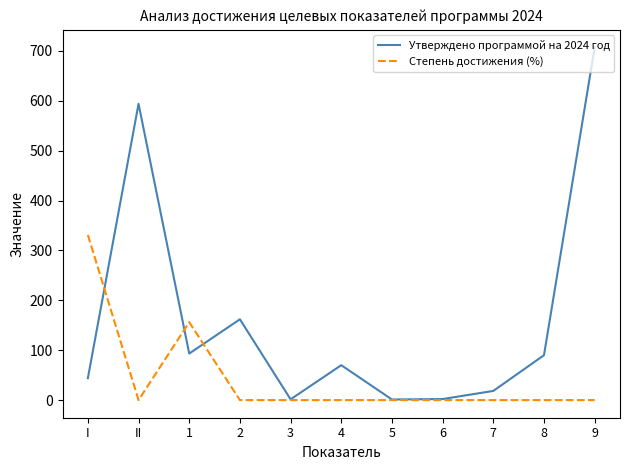

At which category is the sum across all series the highest?

9